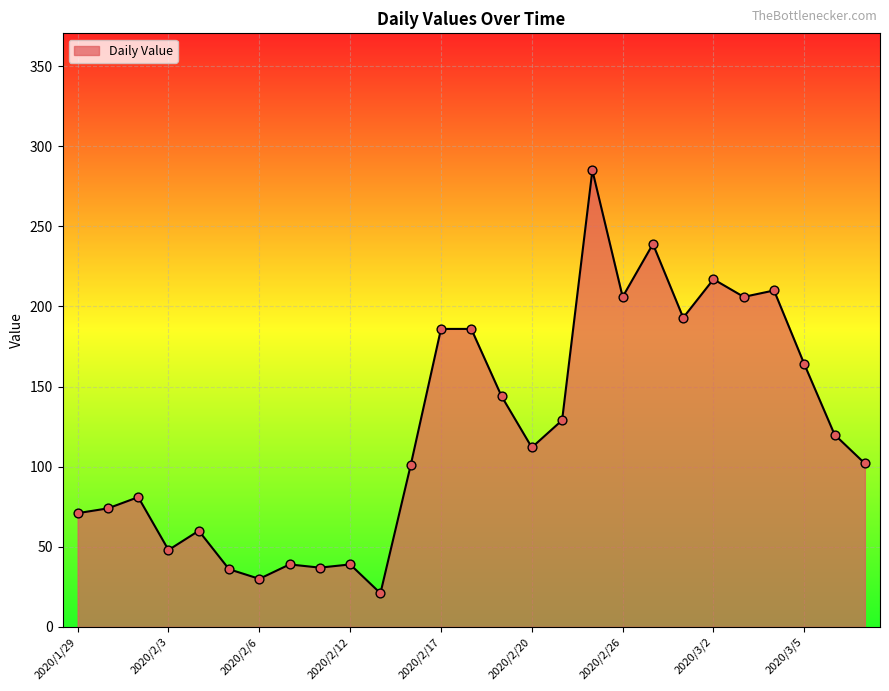

What is the difference between the maximum and minimum values?

264